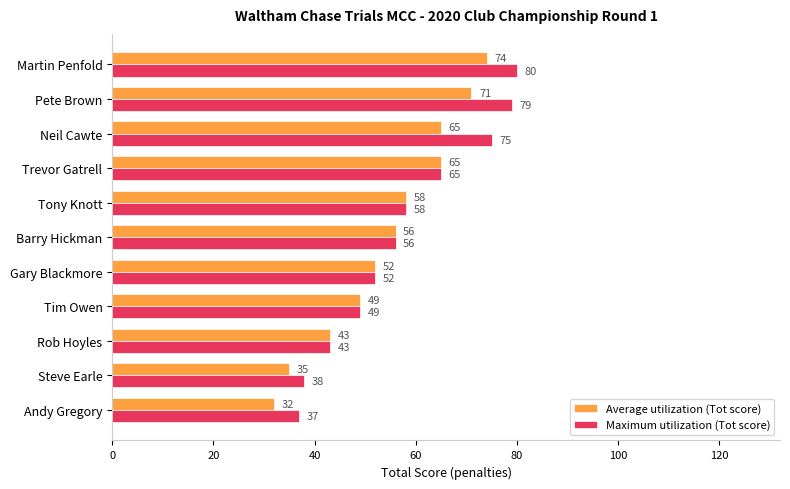

Count the number of data series in this chart.

2